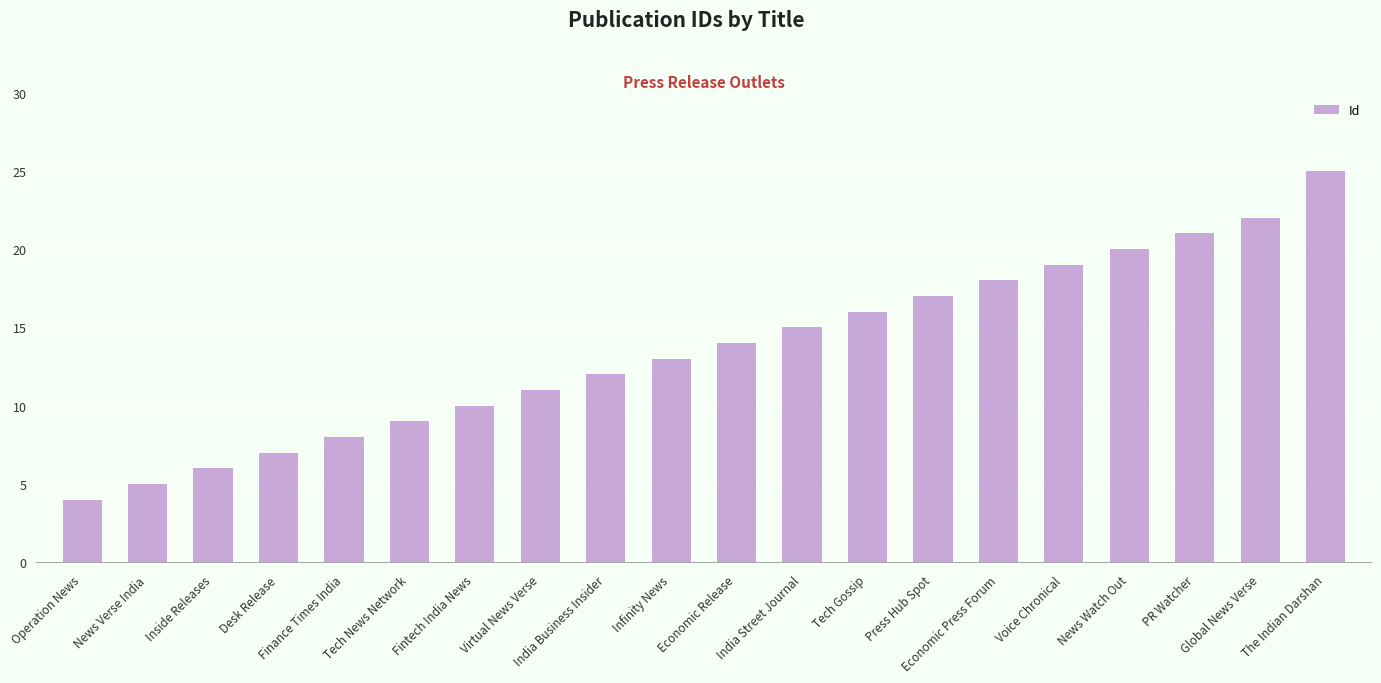

How many data points are less than 14?

10